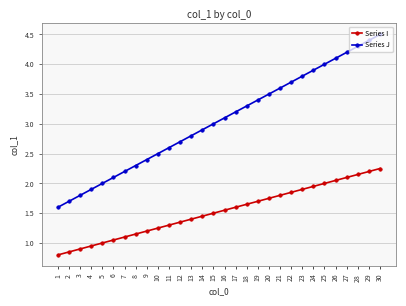

True or false: Series J and Series I cross at least once.

False